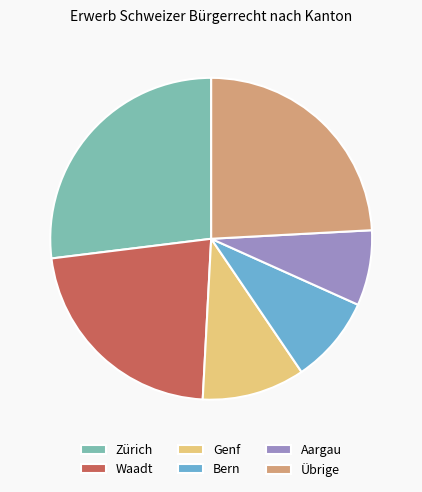

Do Übrige and Waadt together represent more than half of the pie?

No